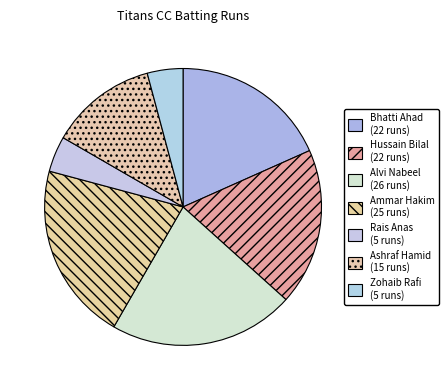

Is there any slice that represents more than half of the pie?

No